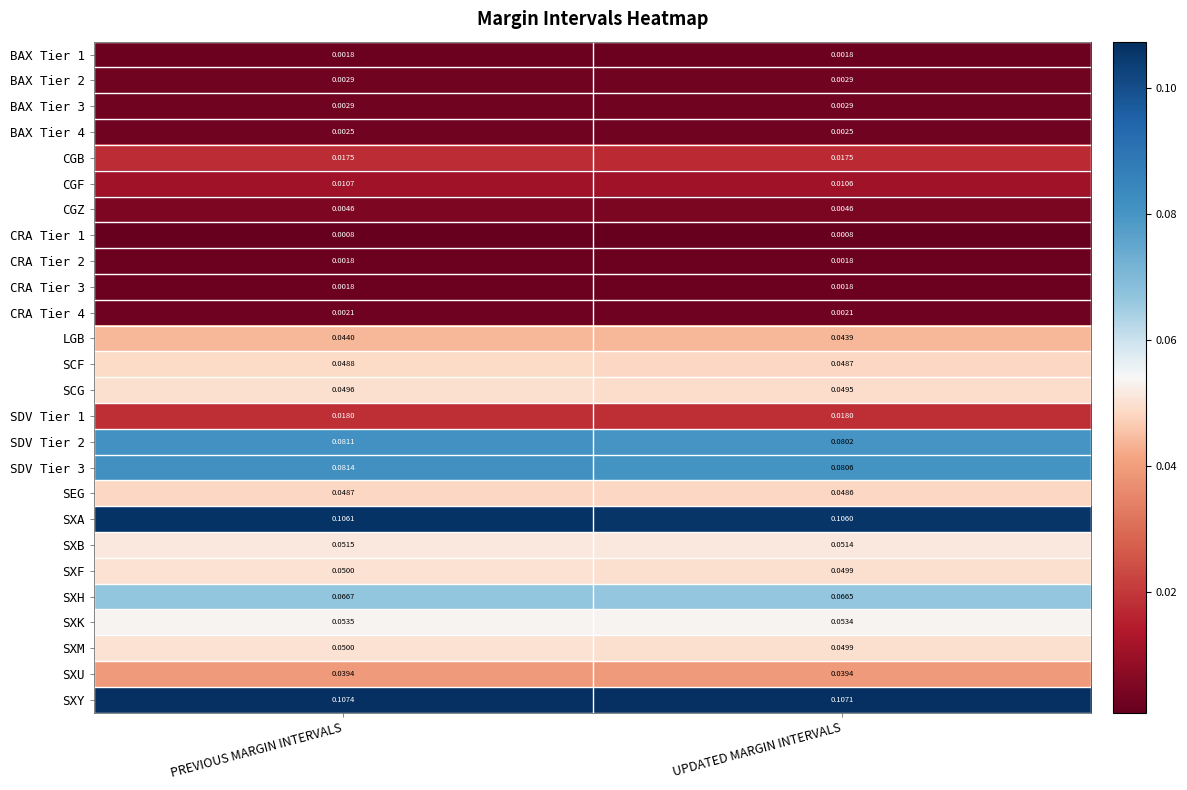

Which category has the highest value across all series?

PREVIOUS MARGIN INTERVALS